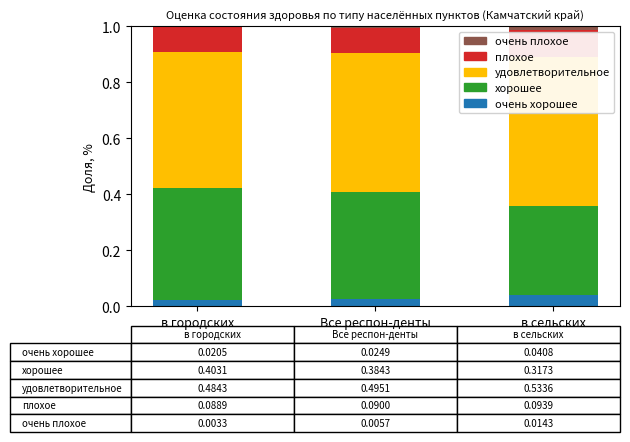

Which series has the largest range (max minus min)?

хорошее